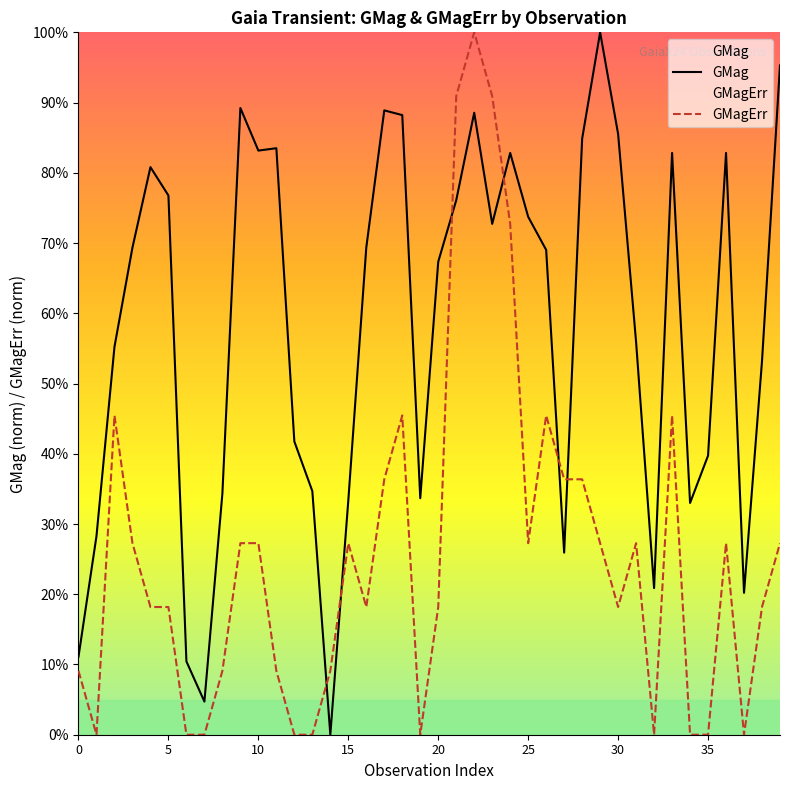

At which label is GMag closest to 0?

14